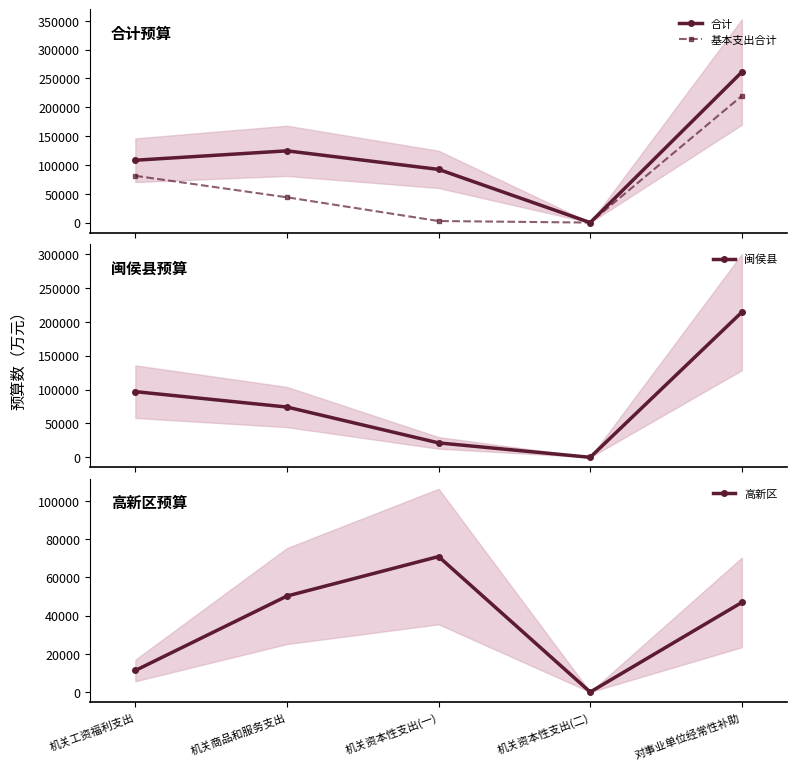

The 基本支出合计 series shows 81127.2 at 机关工资福利支出. True or false?

True